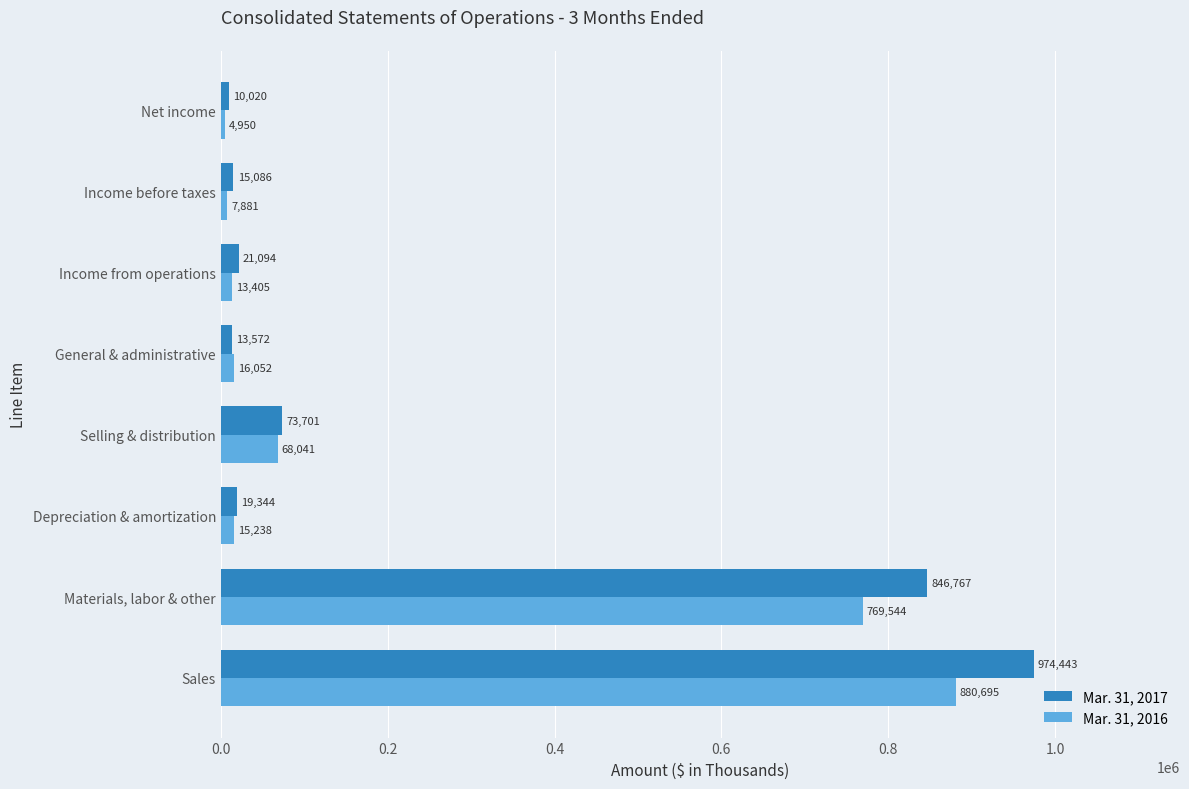

Which series has the widest spread of values?

Mar. 31, 2017